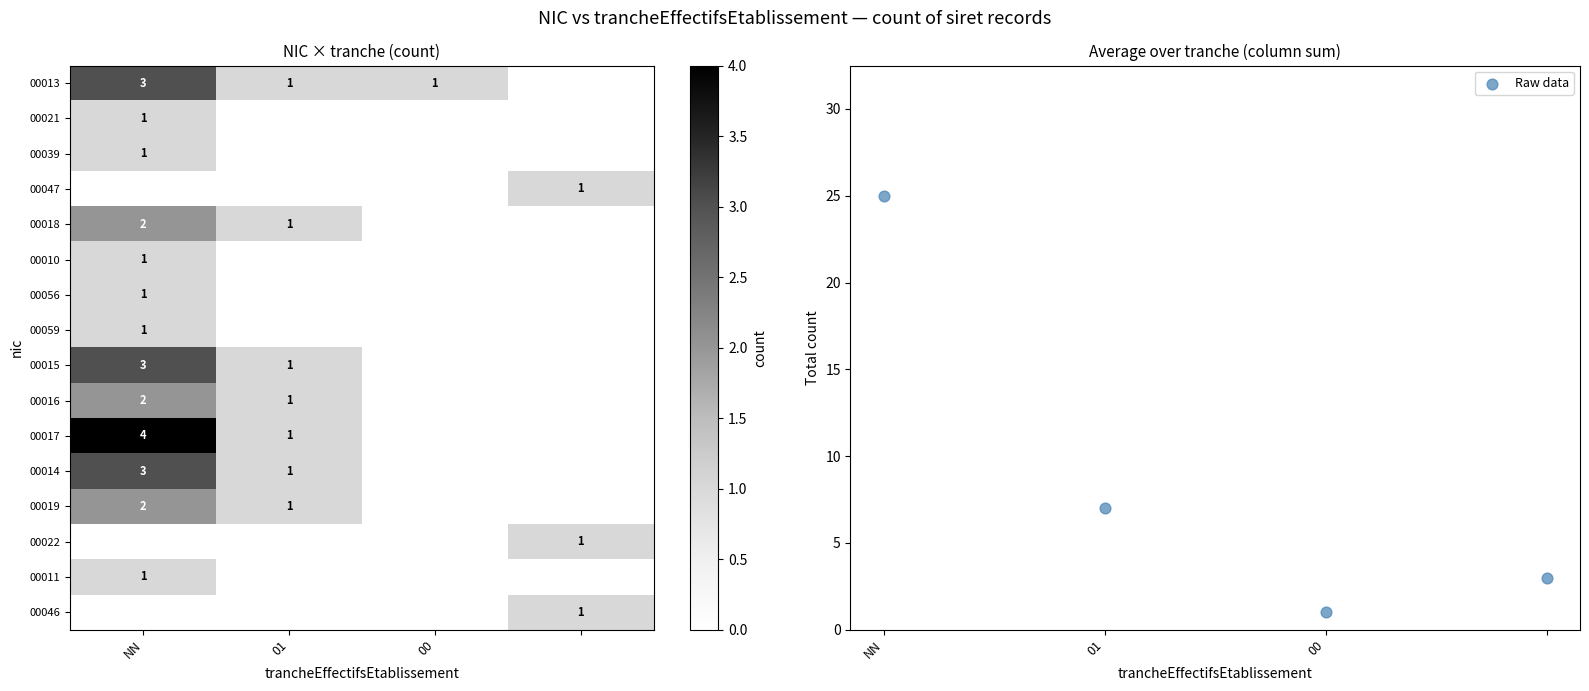

The value of 00018 at NN is 3. True or false?

False